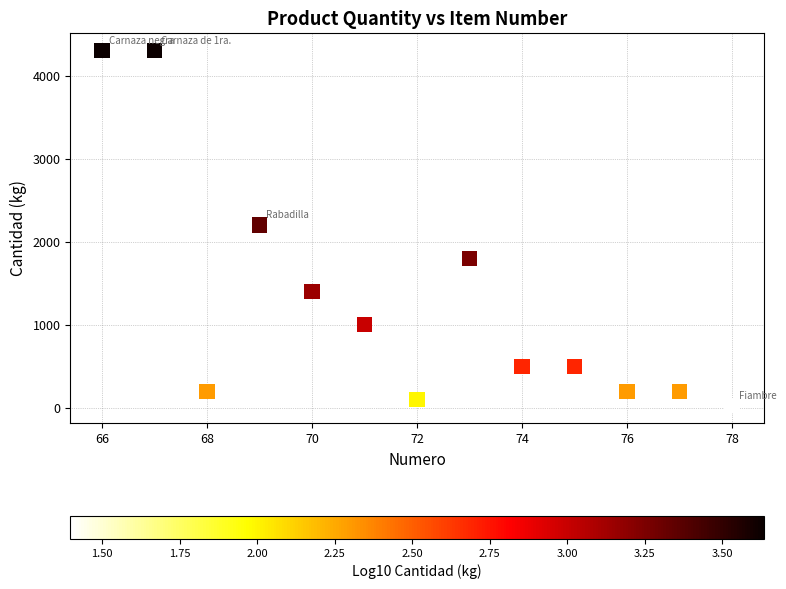

What is the range of Y values (max minus min)?

4275